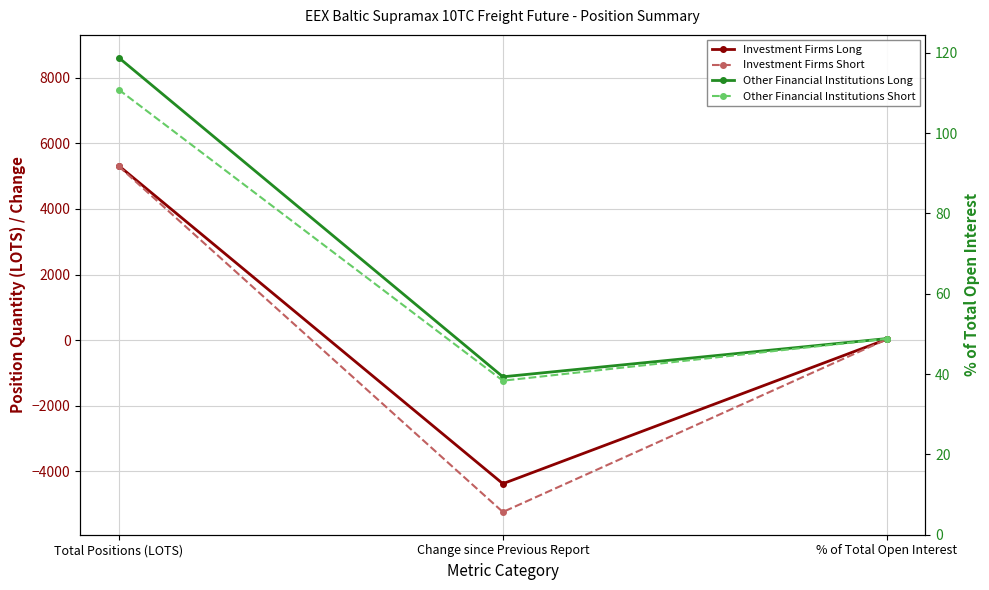

True or false: Other Financial Institutions Short has a value of 12.0 at % of Total Open Interest.

False